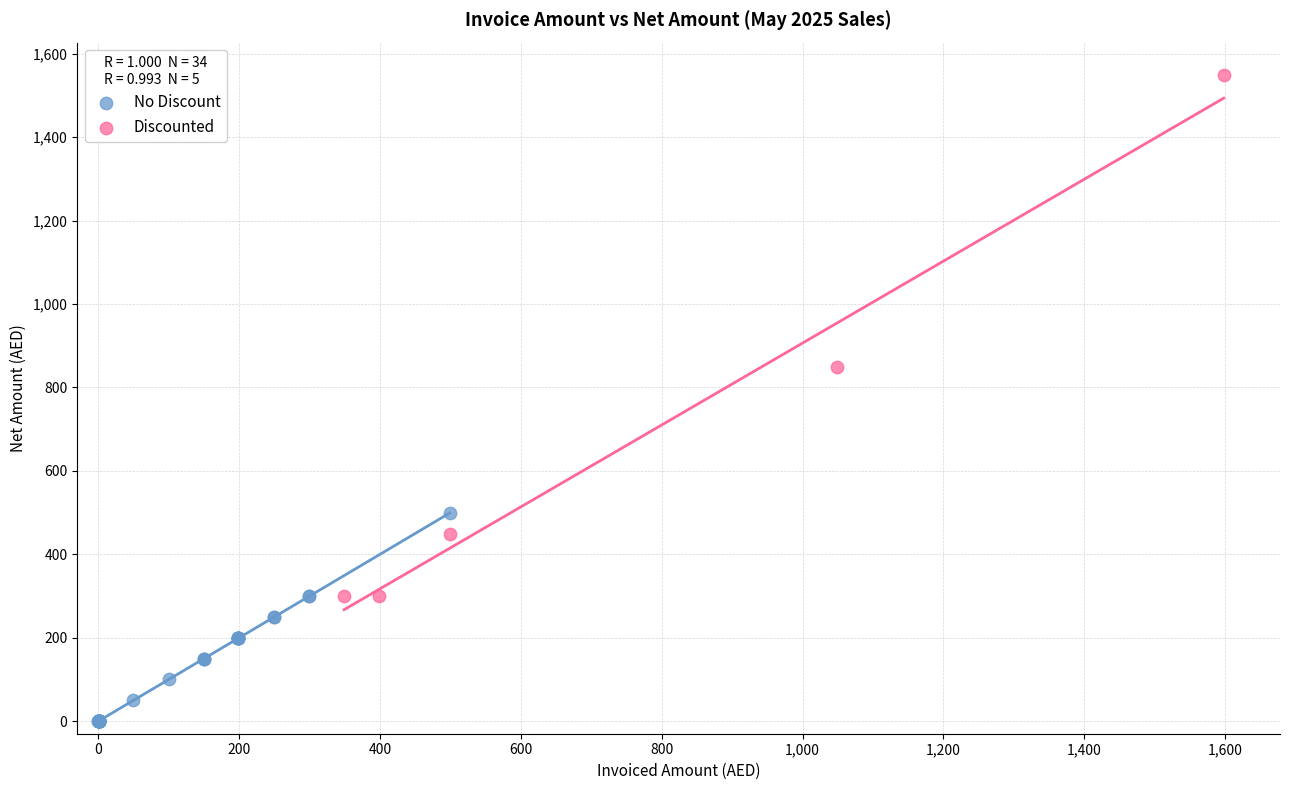

Which series has the widest spread of Y values?

Discounted